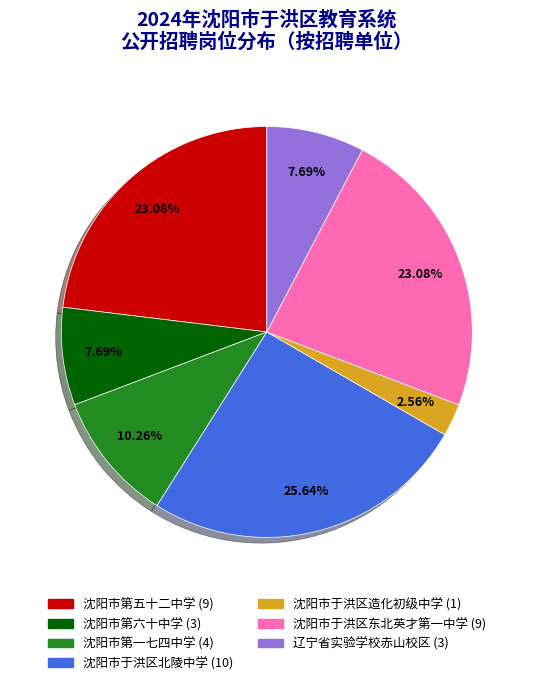

How many slices are in this pie chart?

7